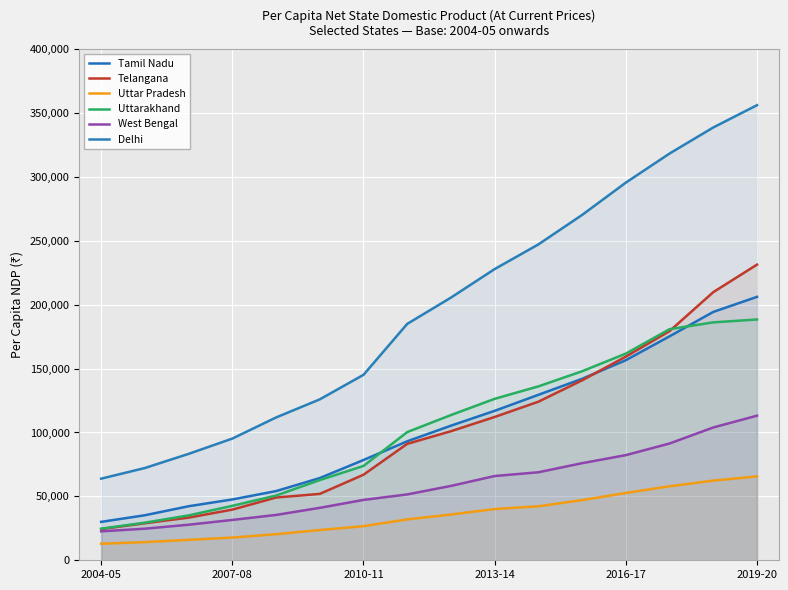

The value of Delhi at 2010-11 is 52009. True or false?

False